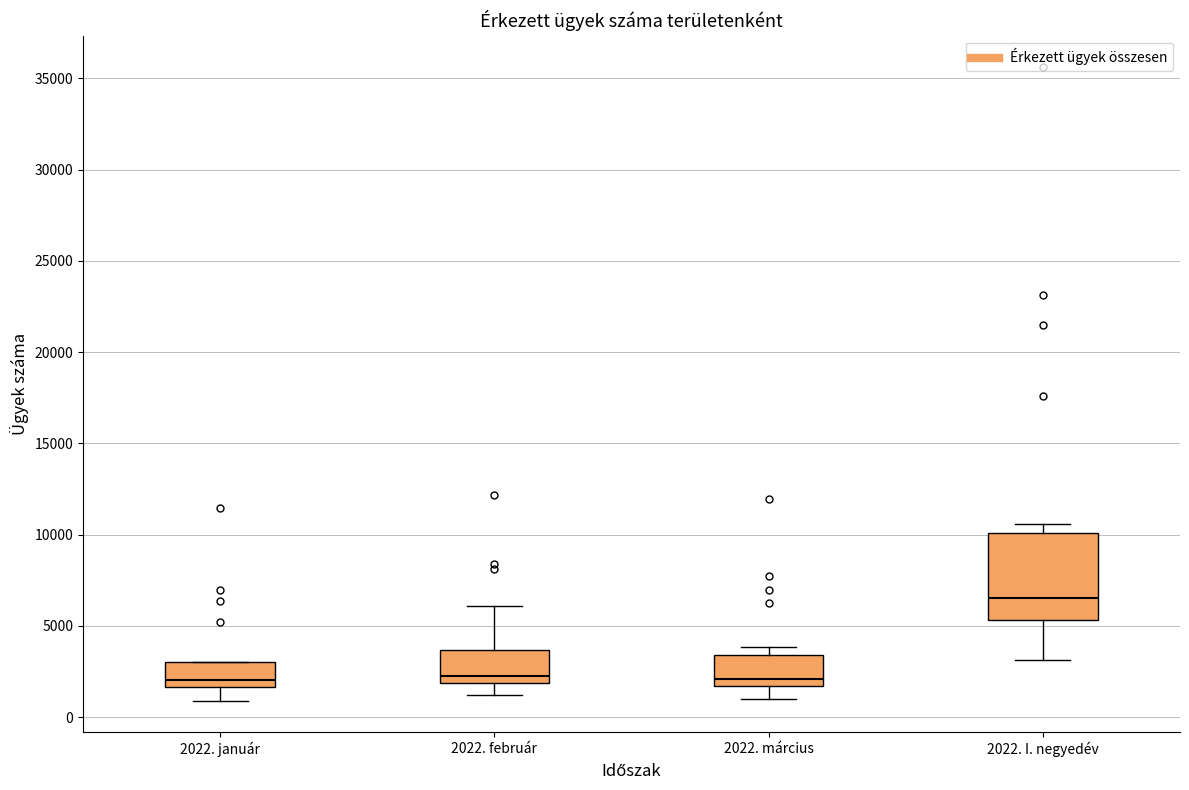

Reading left to right, read every box against the y-axis: the position of its median line, the range the box covers, and the ends of its whiskers. The values are not printed on the chart, so give them approximately, as read against the axis.

2022. január: median 2000, box 1500 to 3000, whiskers 1000 to 3000
2022. február: median 2000 (just above the box's lower edge), box 2000 to 3500, whiskers 1000 to 6000
2022. március: median 2000, box 1500 to 3500, whiskers 1000 to 4000
2022. I. negyedév: median 6500, box 5500 to 10000, whiskers 3000 to 10500